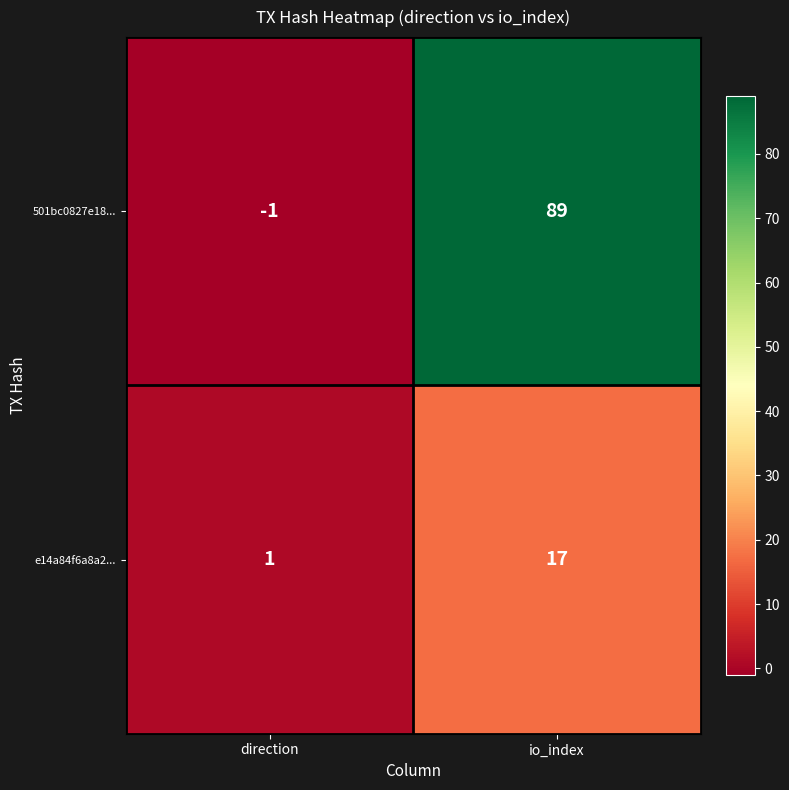

Rank the series by their maximum value, from highest to lowest.

501bc0827e18..., e14a84f6a8a2...